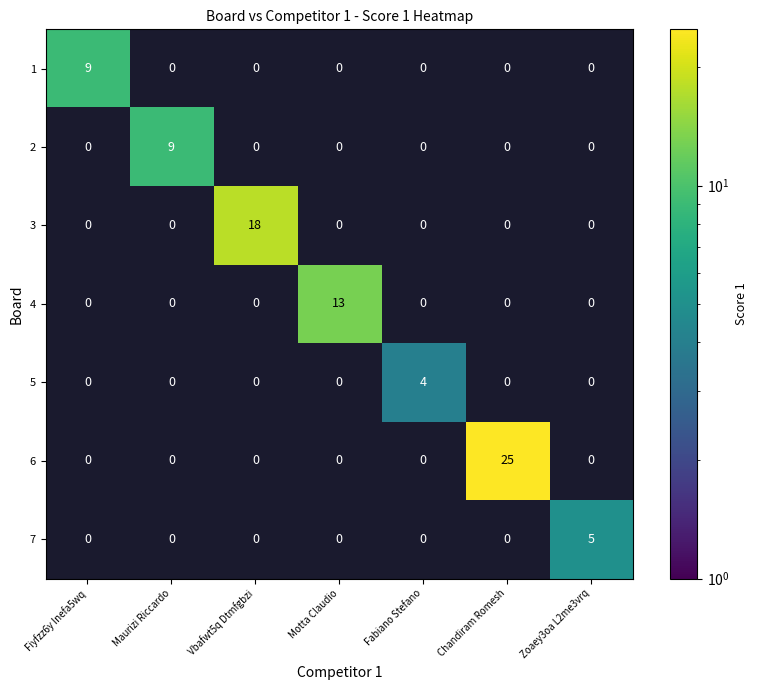

At how many categories does at least one series exceed 5?

5